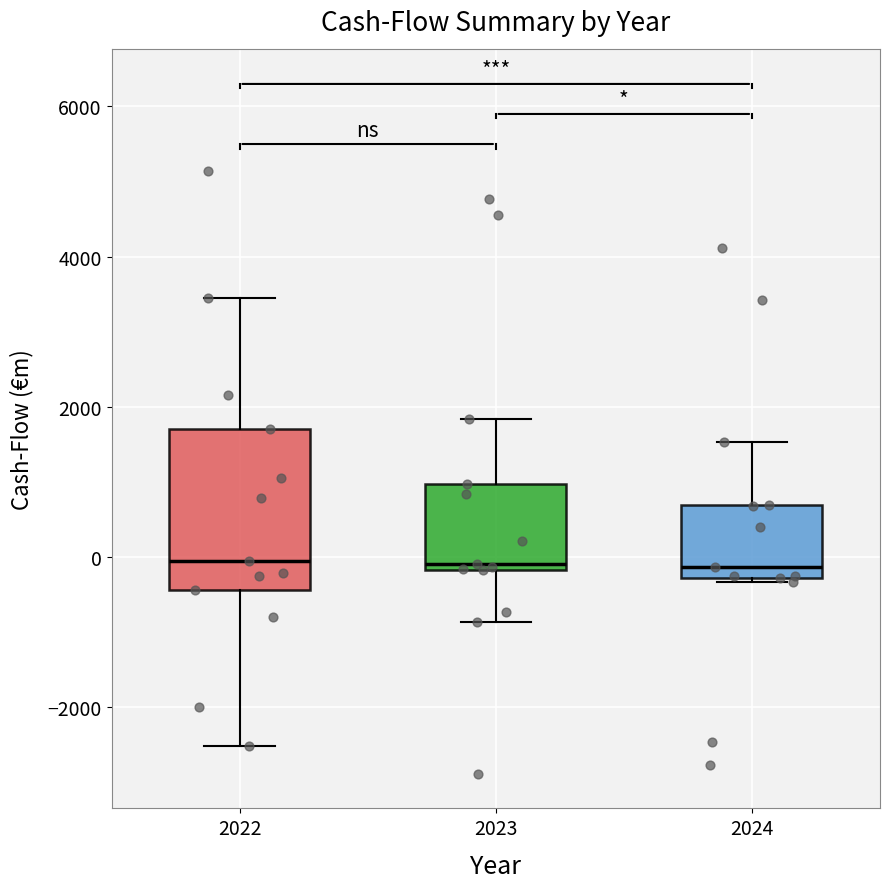

Comparing the boxes themselves (not the whiskers), which one is the tallest?

2022